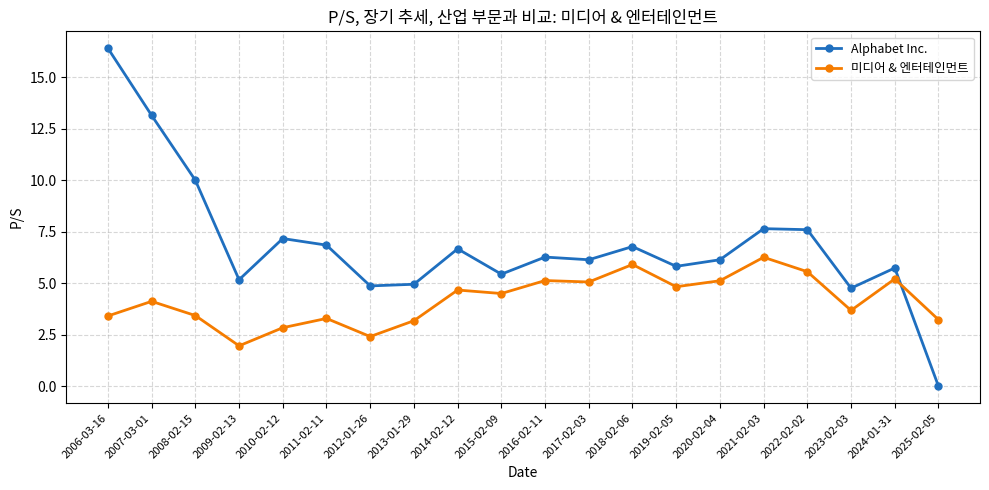

What is the value of the Alphabet Inc. point at the 12th from the left?

6.1